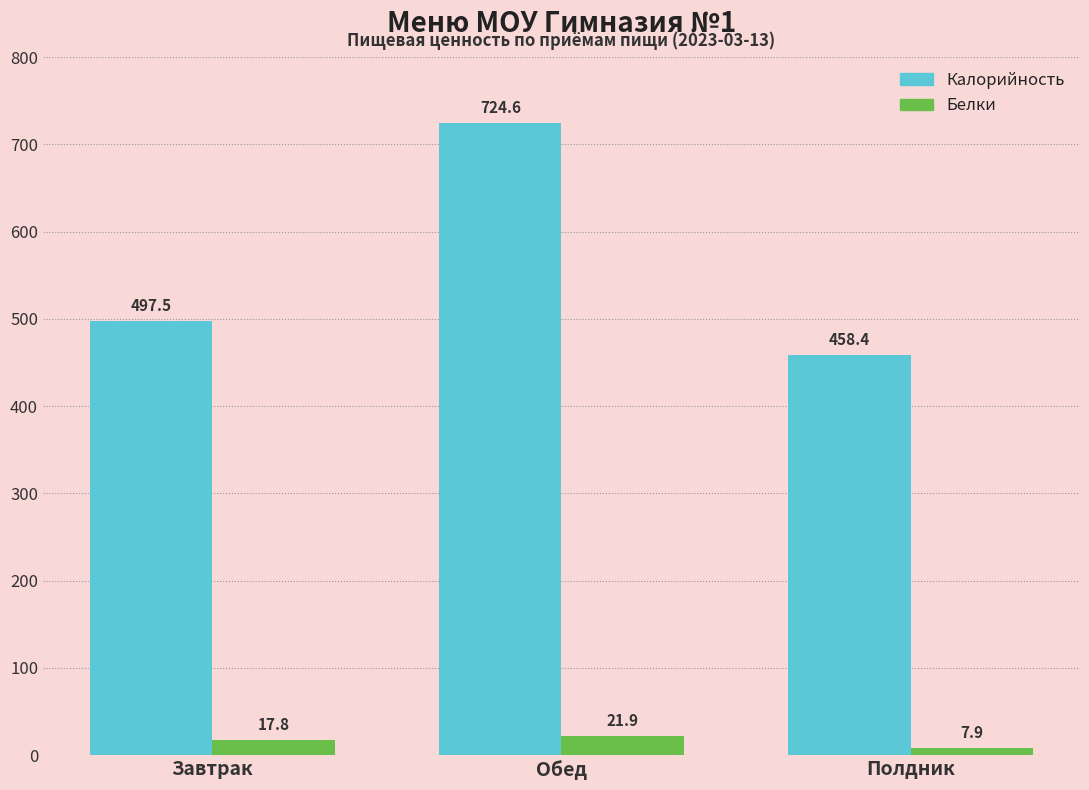

List the series in order of their overall mean, highest first.

Калорийность, Белки